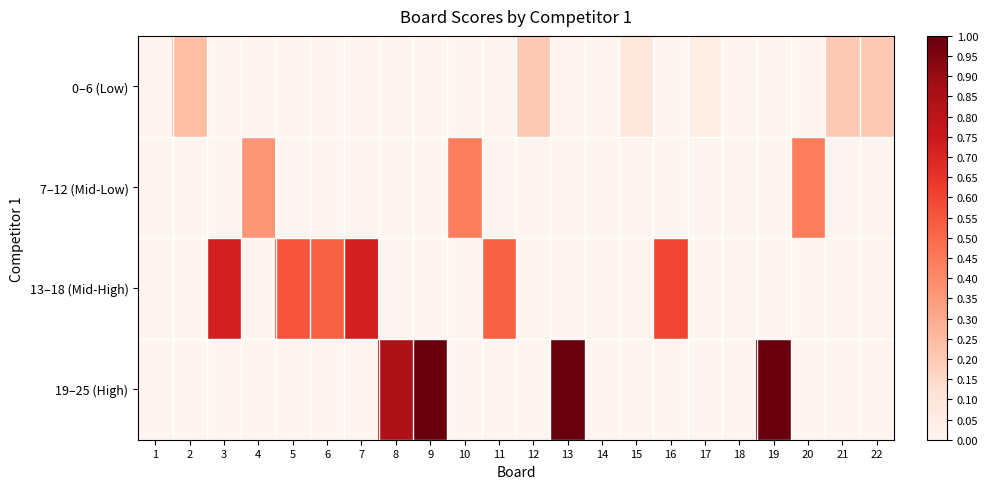

At which category is the sum across all series the highest?

9